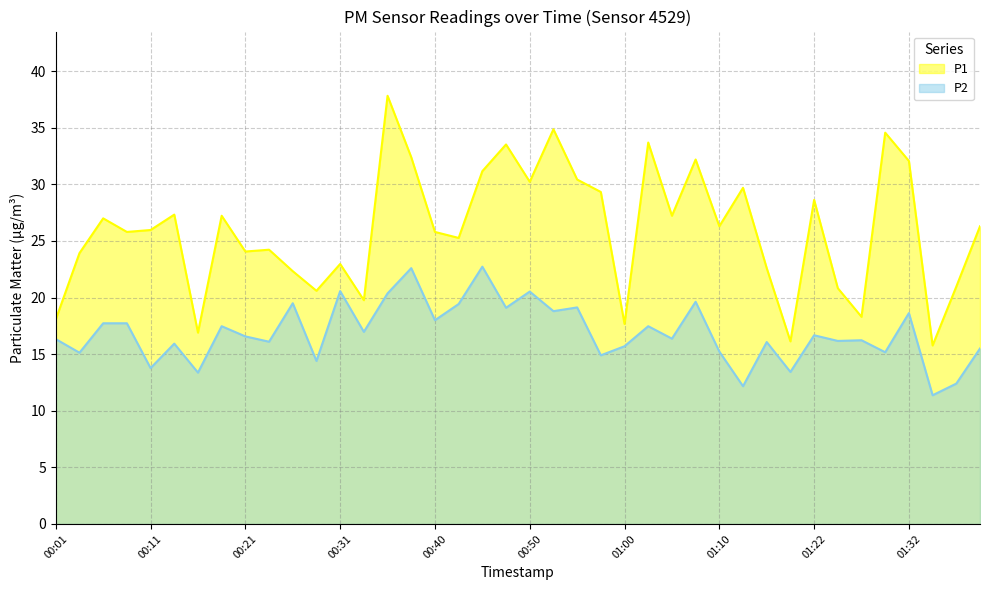

Between 00:13 and 00:38, which is larger?

00:38